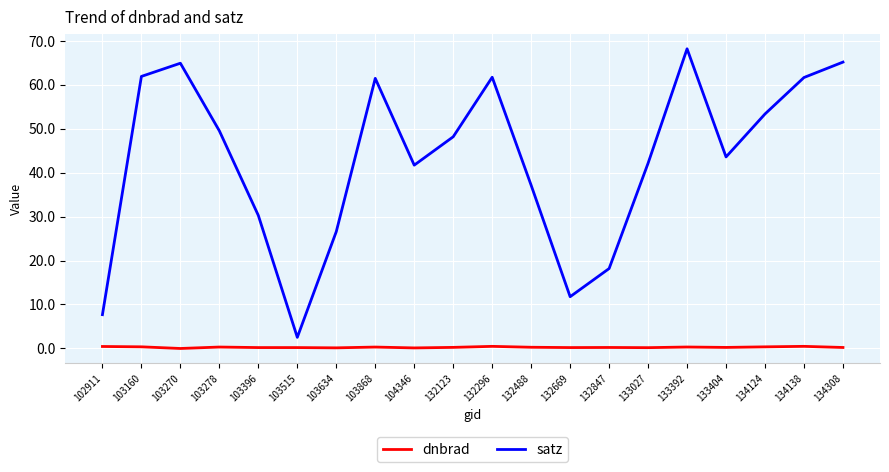

What is the difference between the maximum and minimum values in the satz series?

65.6